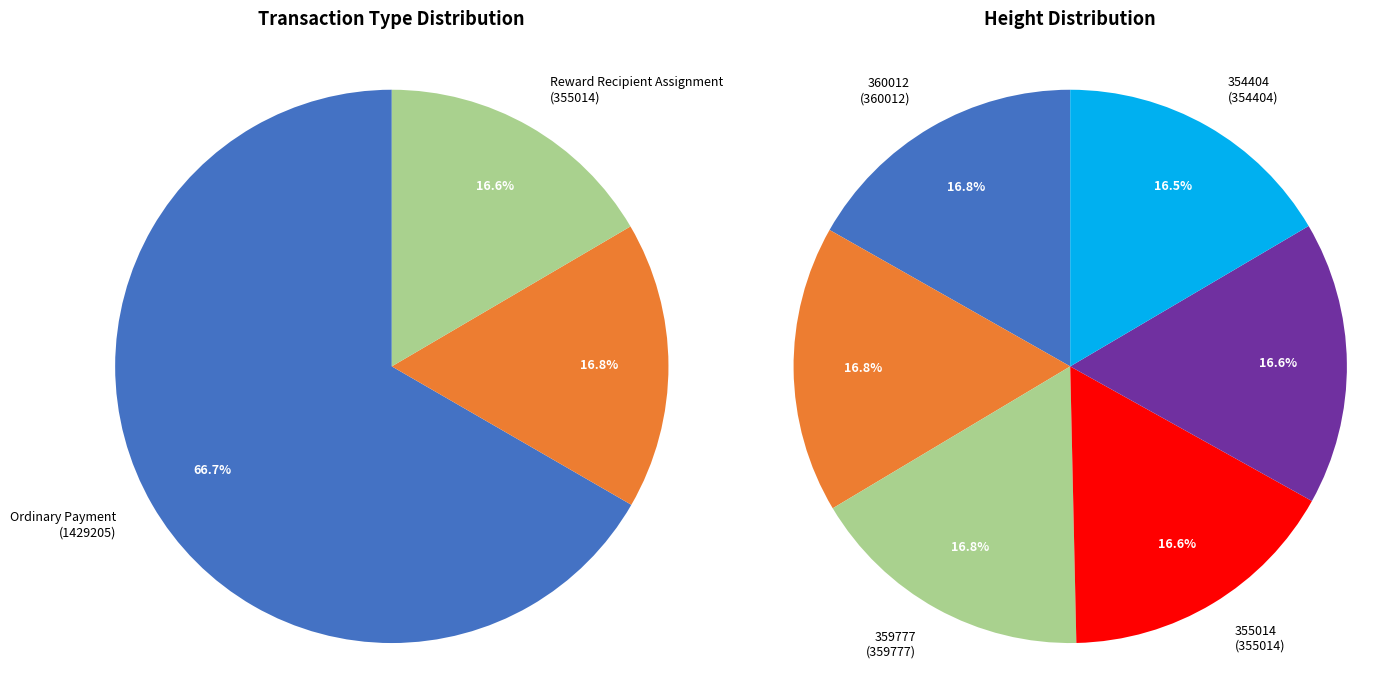

Which slice is the largest?

360012